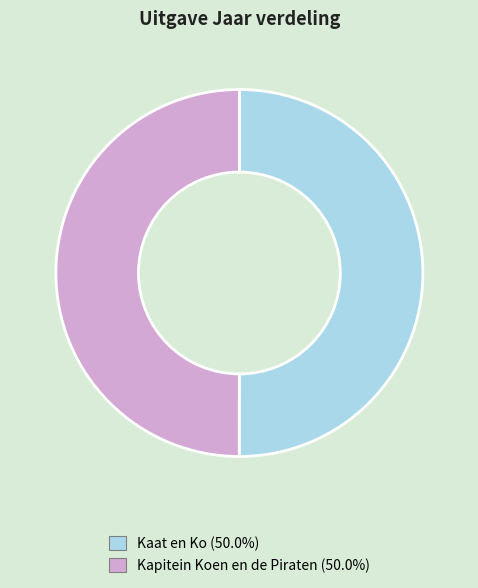

Combined, do Kaat en Ko and Kapitein Koen en de Piraten account for over 50%?

Yes